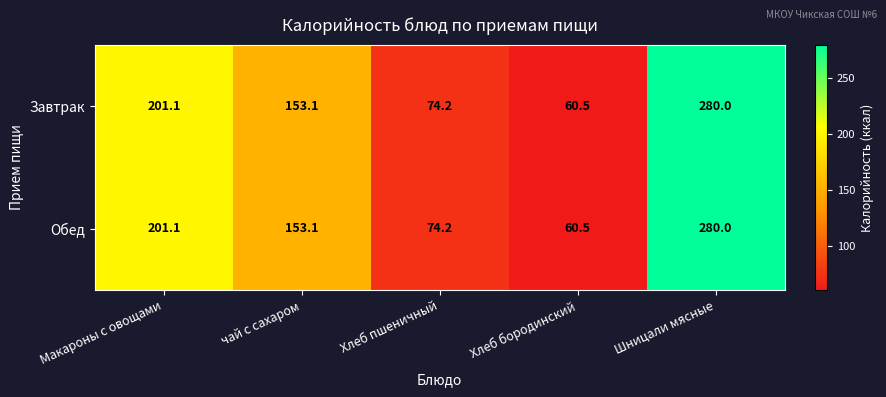

At which category is the sum across all series the highest?

Шницали мясные